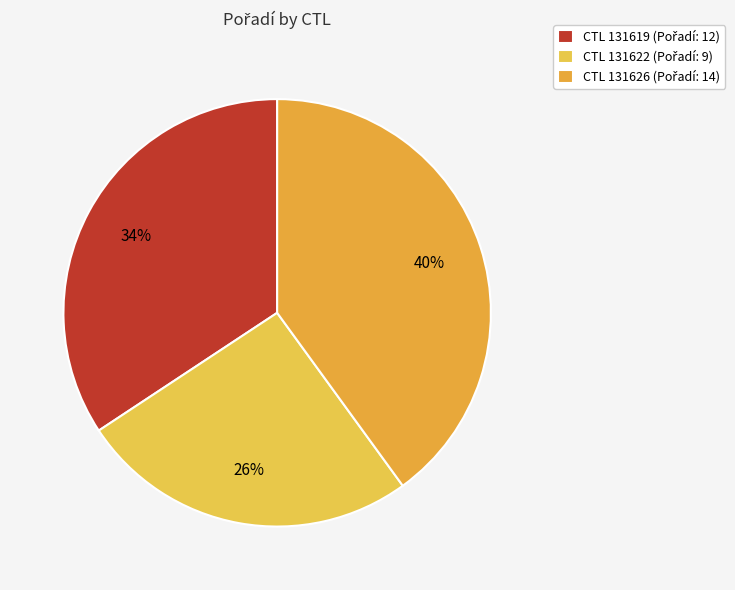

How many segments does this pie chart have?

3